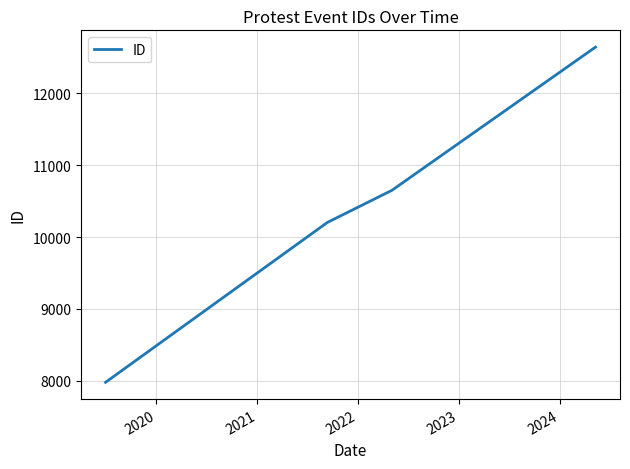

Reading left to right, what are all the values shown in this chart?

7977	10203	10651	12645